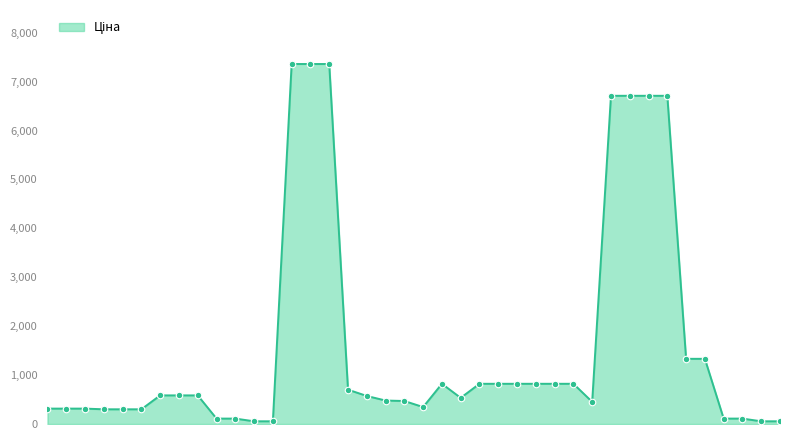

What is the greatest value displayed?

7360.2